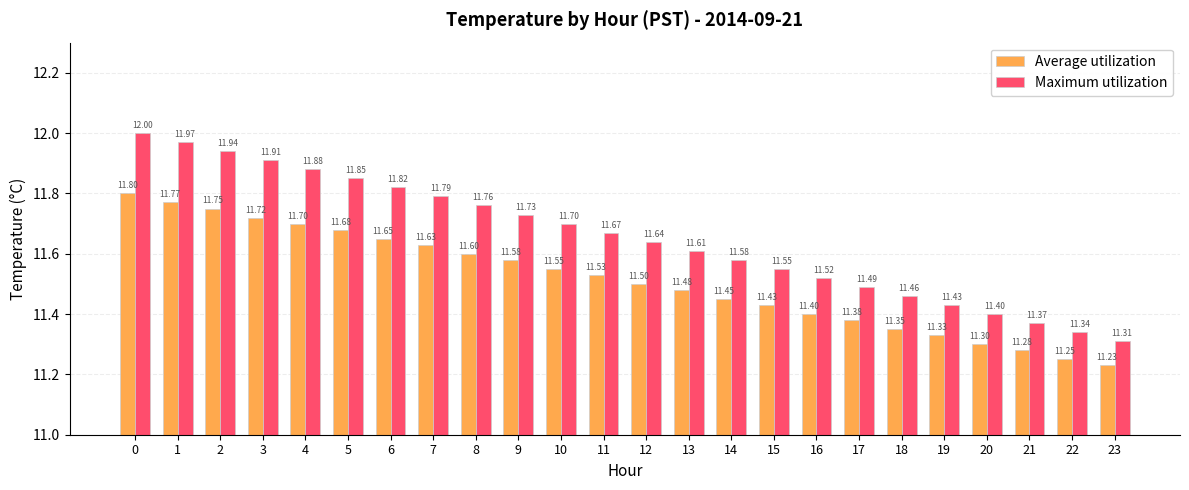

What is the difference between the Average utilization values at 14 and 1?

0.3